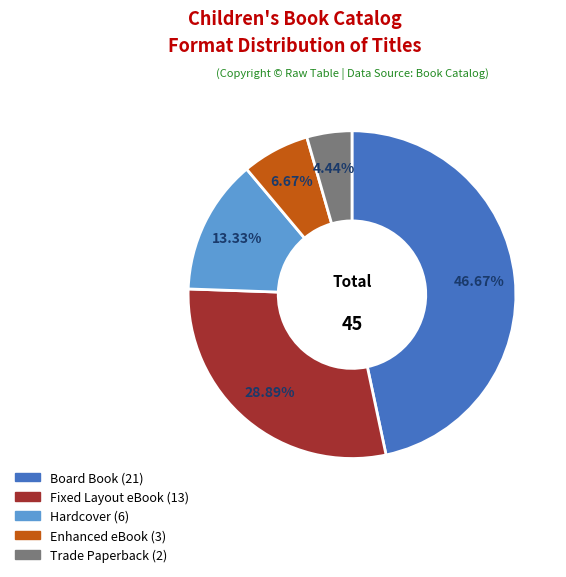

Is there any slice that represents more than half of the pie?

No